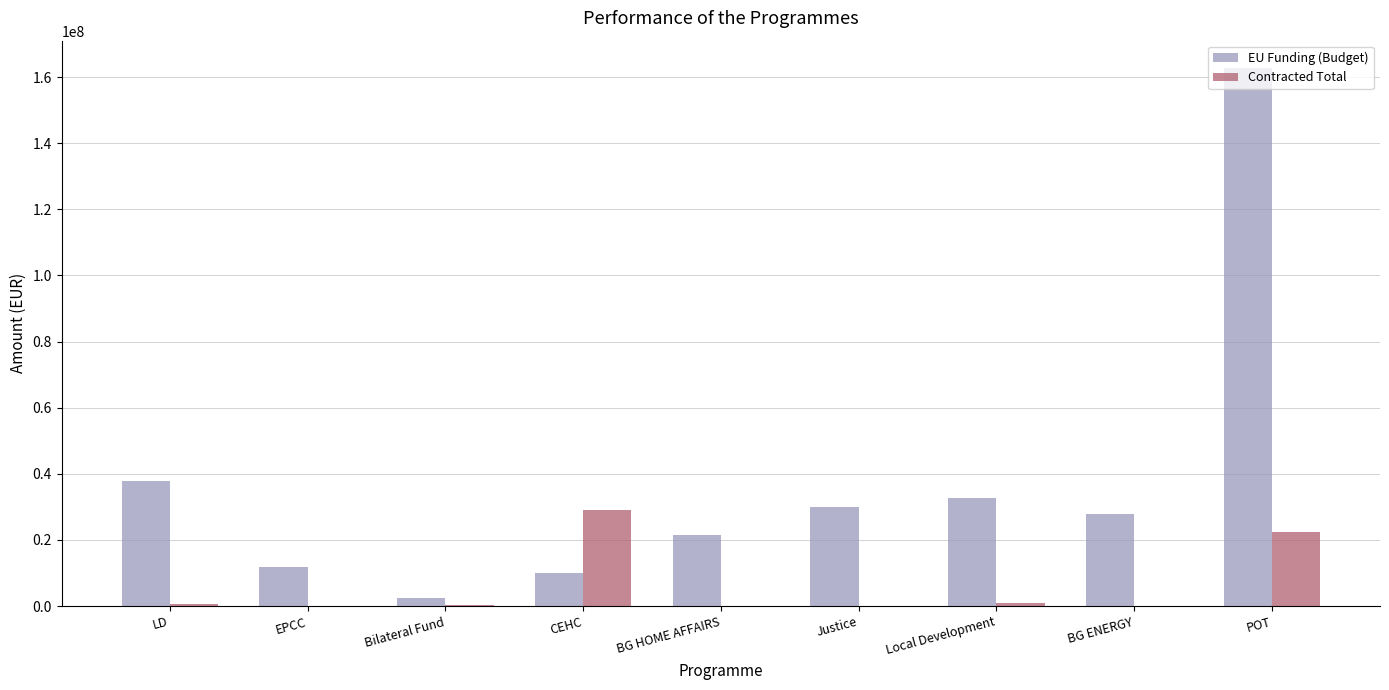

Which series changed the most between EPCC and Justice?

EU Funding (Budget)